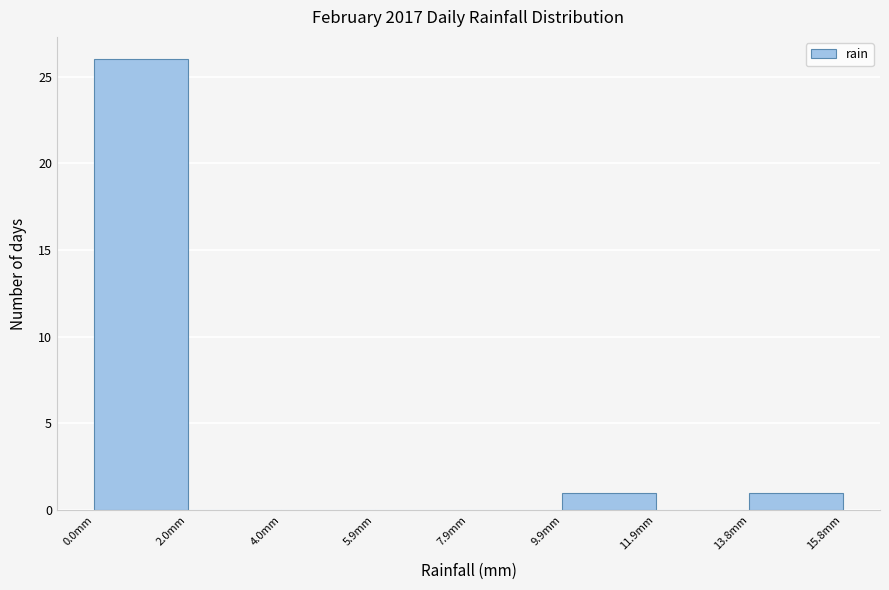

Reading left to right, list every bar in this chart as the range it spans on the x-axis followed by its height. Neither the bar edges nor the heights are printed on the chart, so give them approximately, as read against the axes.

0.0 to 2.0: 26
2.0 to 4.0: 0
4.0 to 6.0: 0
6.0 to 8.0: 0
8.0 to 9.8: 0
9.8 to 11.8: 1
11.8 to 13.8: 0
13.8 to 15.8: 1